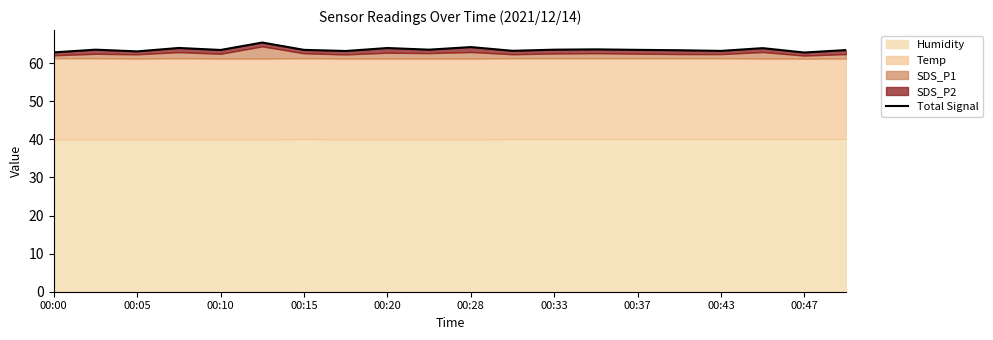

Between 11 and 15, which is larger?

15